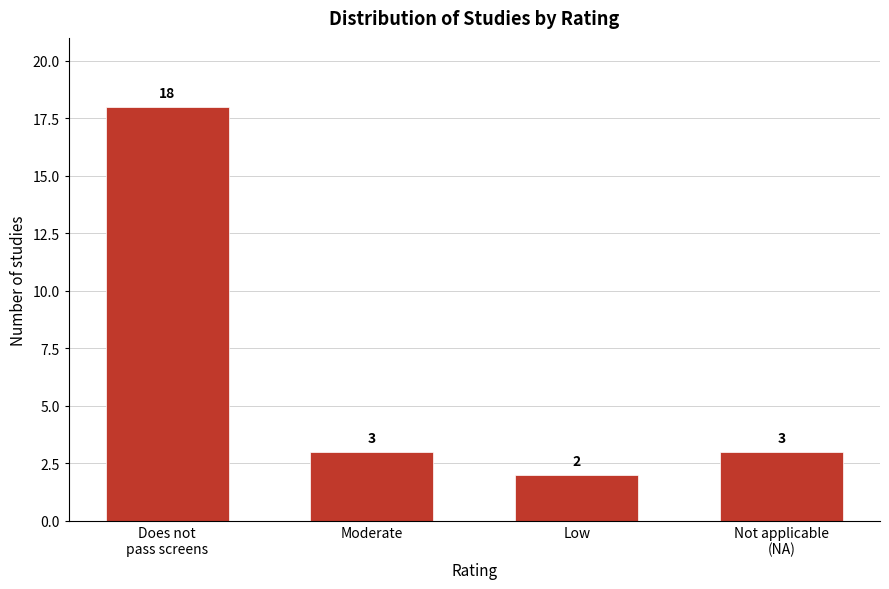

Reading left to right, transcribe all the data shown in this chart.

18	3	2	3